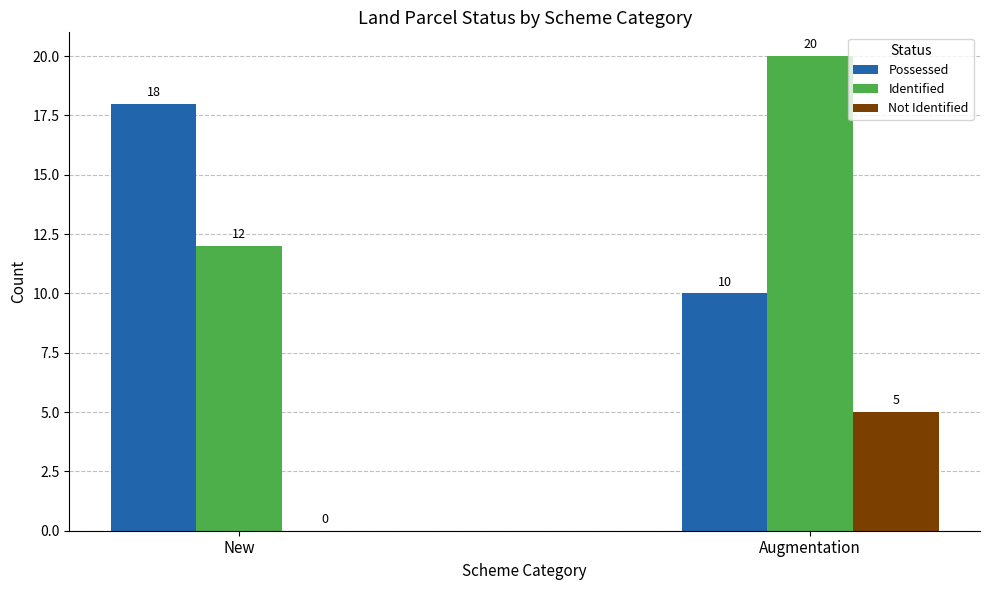

Is it true that Possessed equals 15 at Augmentation?

False